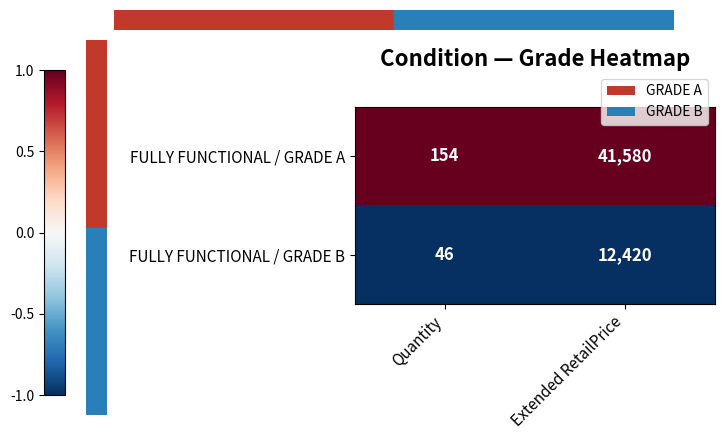

At which category does the chart reach its peak across all series?

Extended RetailPrice